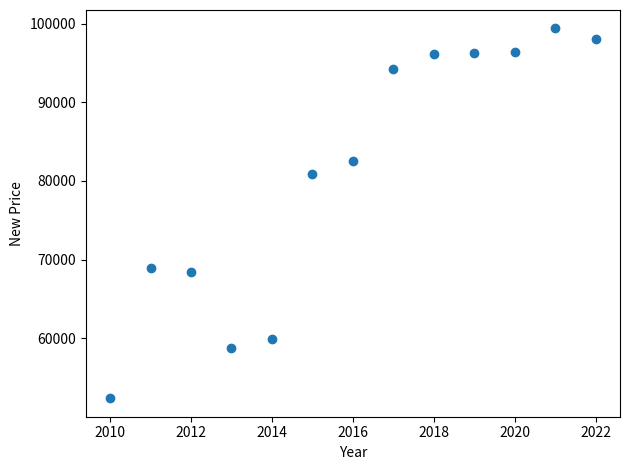

What is the range of Y values (max minus min)?

46972